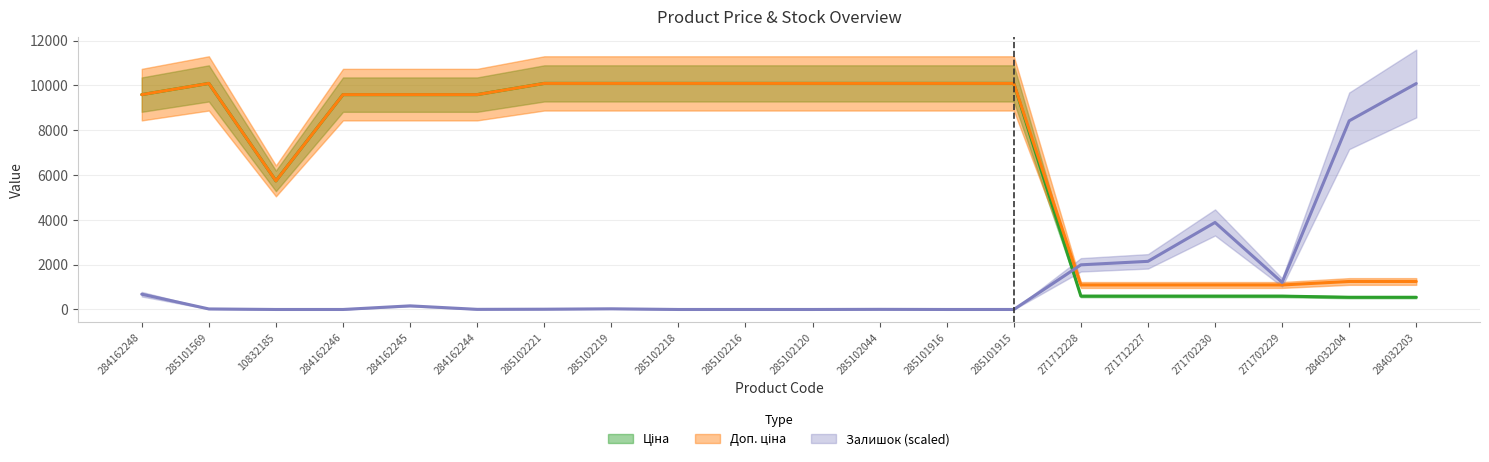

True or false: Залишок has a value of -4978.1 at 285102218.

False